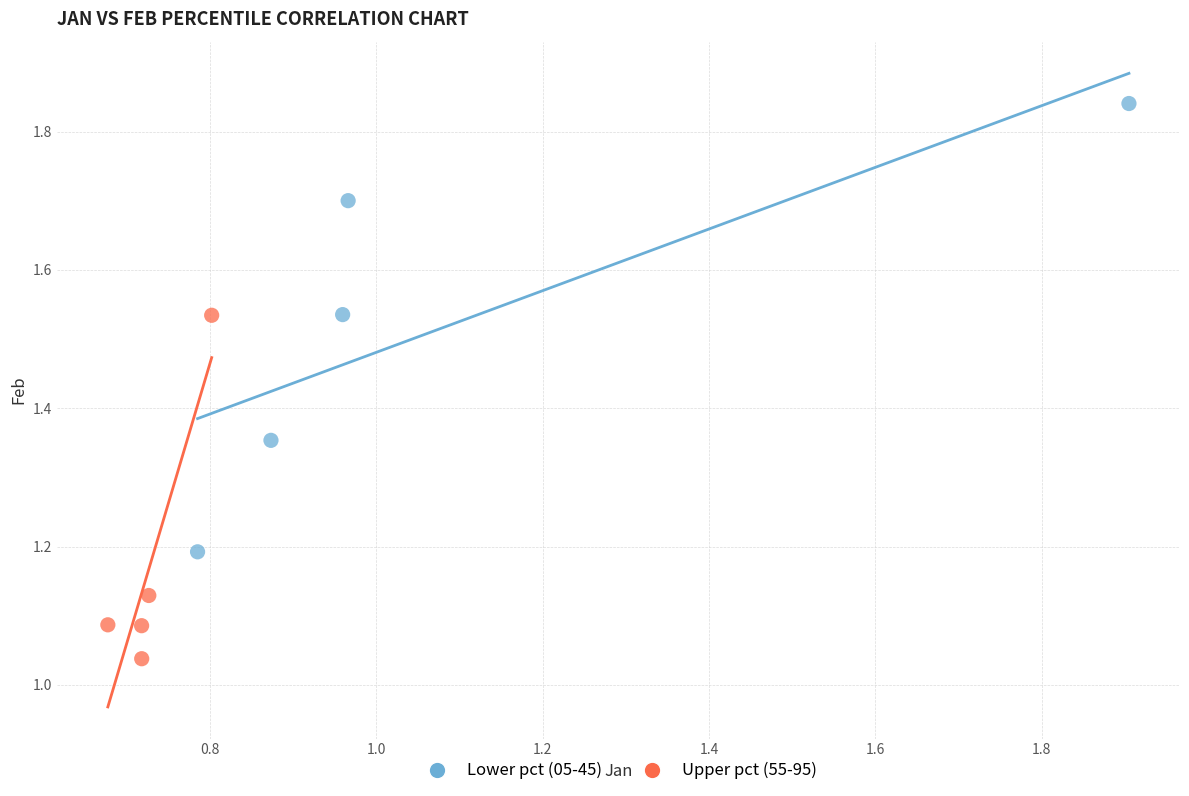

Which series reaches the minimum Y coordinate?

Upper pct (55-95)